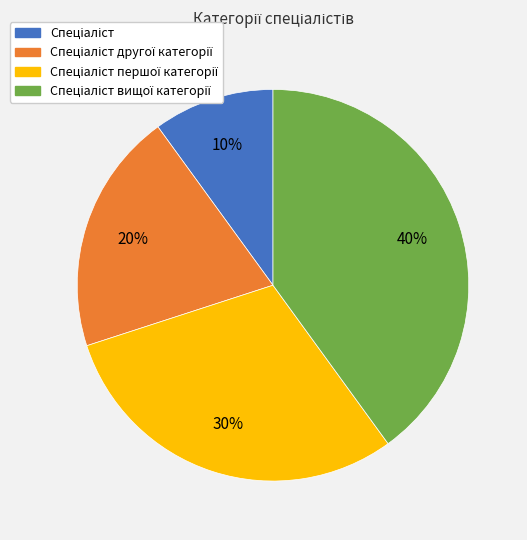

To the nearest percent, what is the difference between the largest and smallest slice percentages?

30%